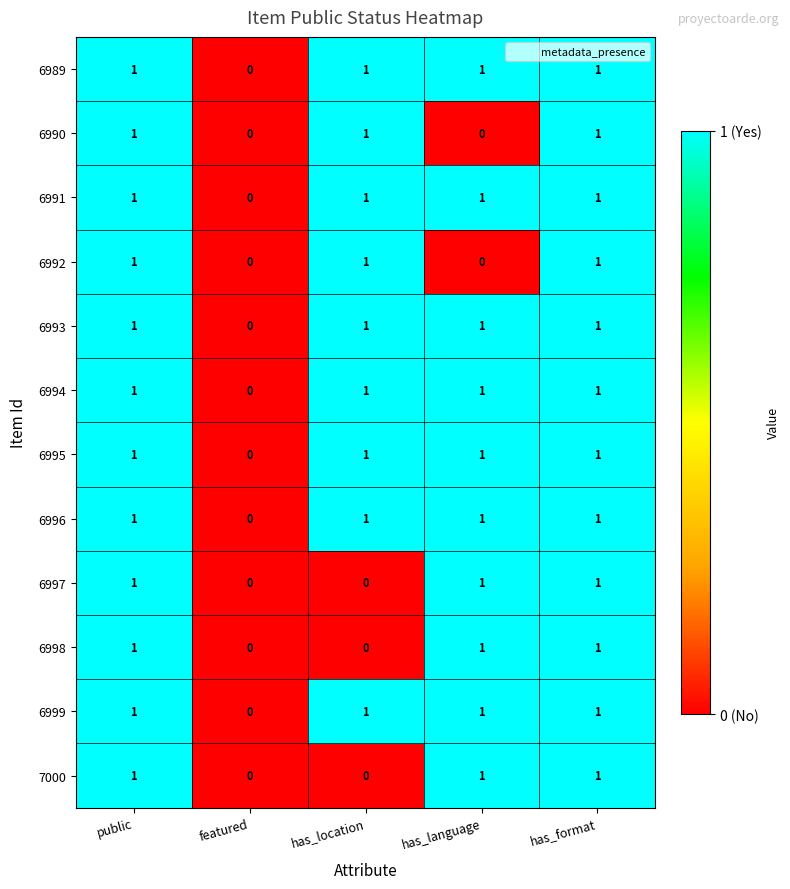

What is the sum of all 7000 values?

3